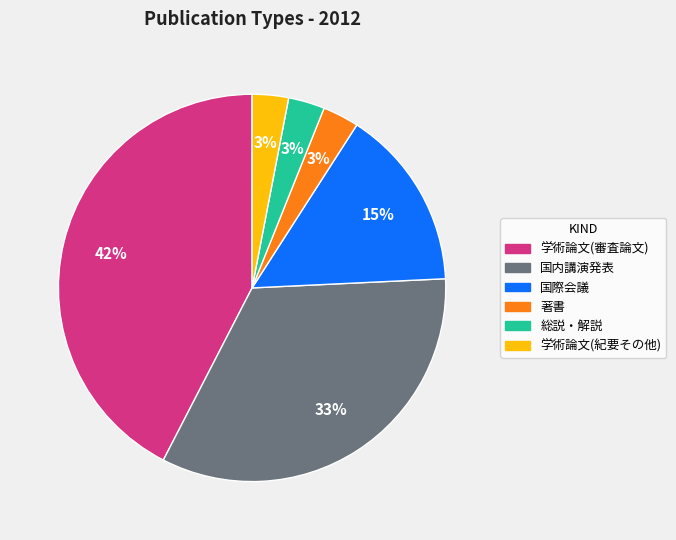

Is there any slice that represents more than half of the pie?

No